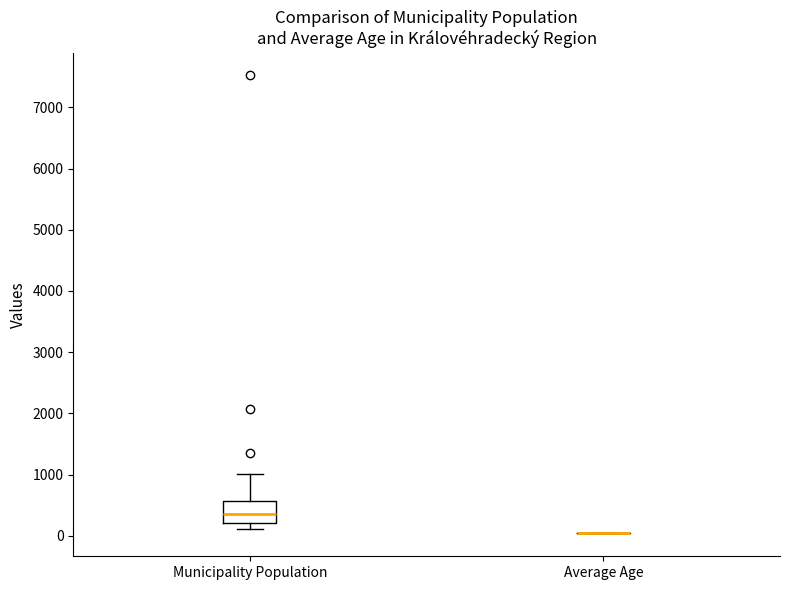

Reading left to right, read every box against the y-axis: the position of its median line, the range the box covers, and the ends of its whiskers. The values are not printed on the chart, so give them approximately, as read against the axis.

Municipality Population: median 400, box 200 to 600, whiskers 100 to 1000
Average Age: box collapsed to a line at 0, whiskers 0 to 0